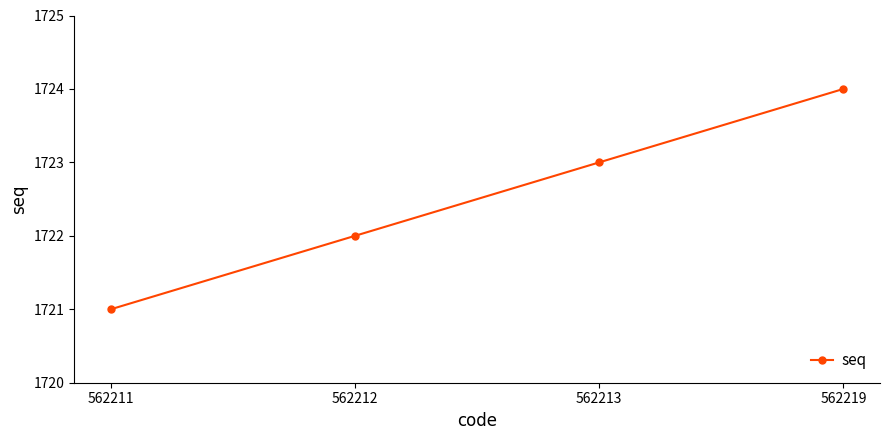

Reading left to right, extract all data points from this chart.

1721	1722	1723	1724